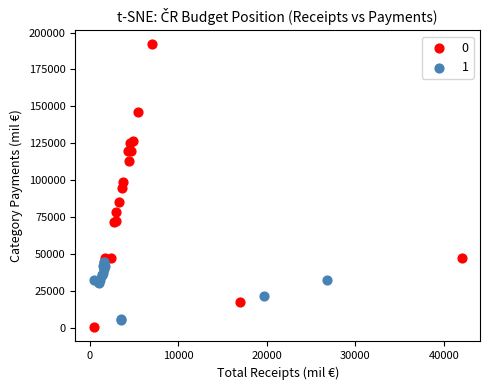

What are all the series names shown in the legend?

0, 1